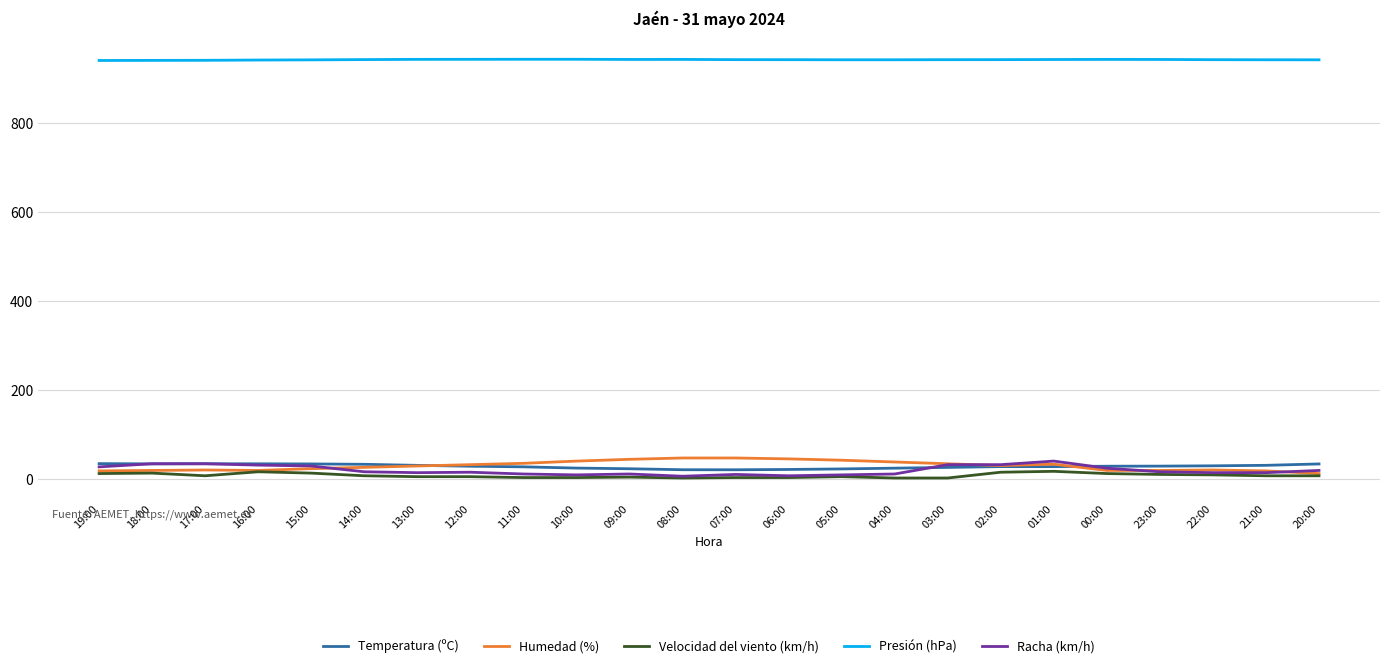

True or false: Presión (hPa) and Racha (km/h) intersect in this chart.

False